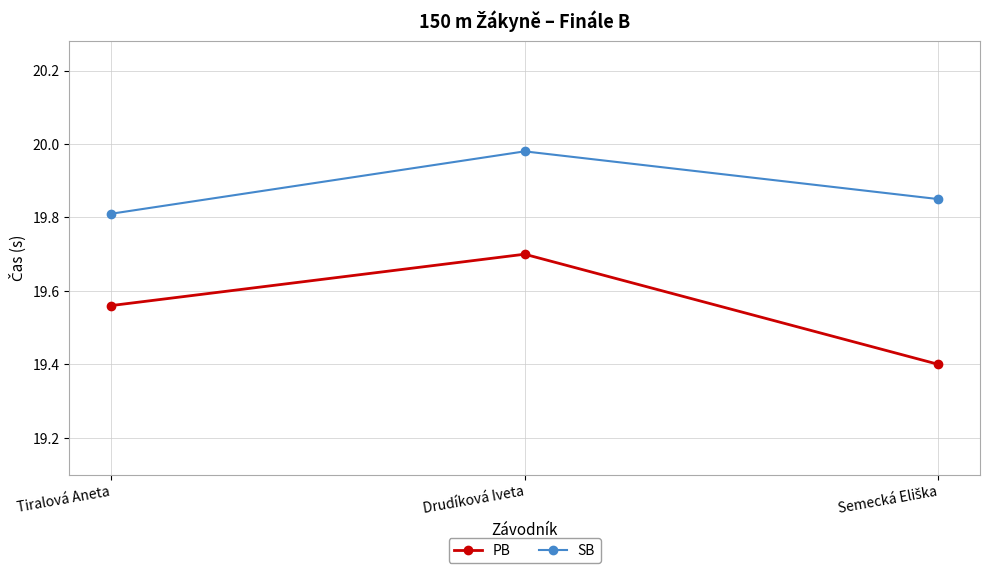

At which category is the sum across all series the highest?

Drudíková Iveta